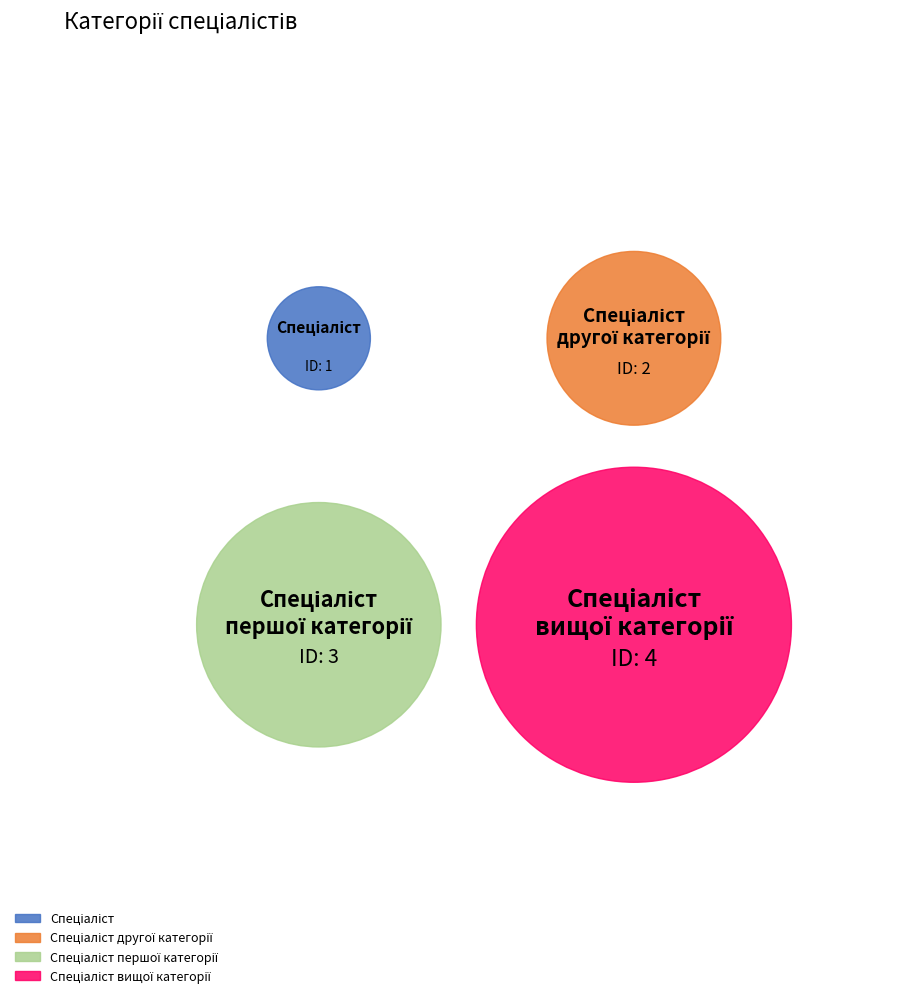

Which slice is the largest?

Спеціаліст вищої категорії